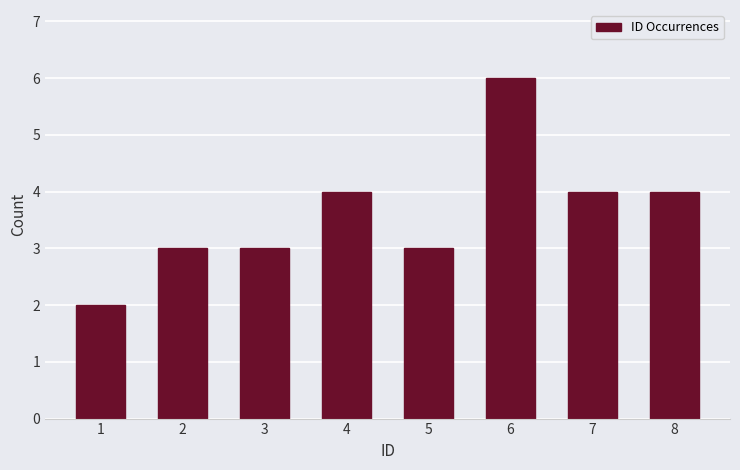

Reading left to right, what are all the values shown in this chart?

2	3	3	4	3	6	4	4